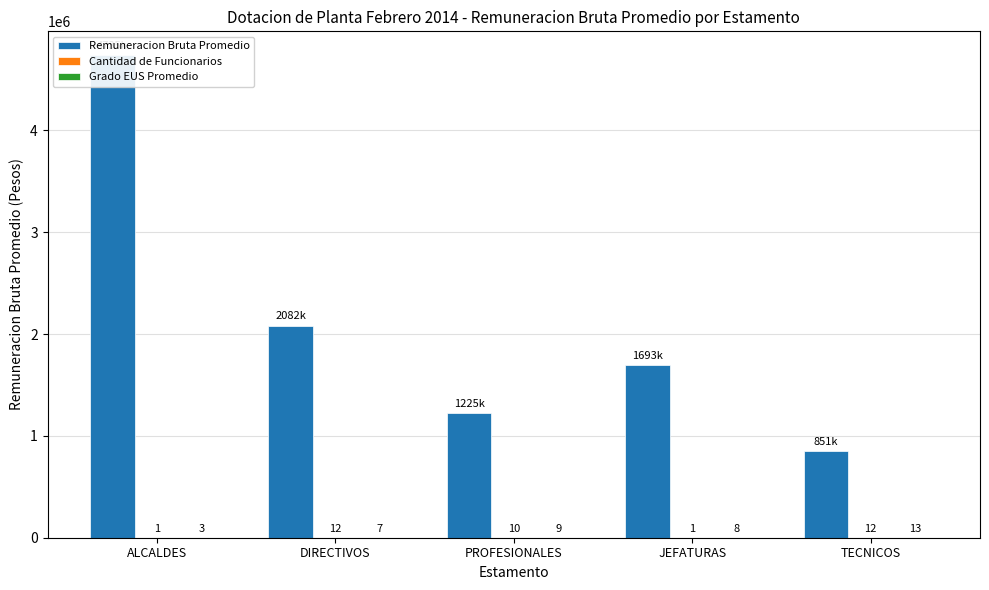

What position from the left is ALCALDES?

1